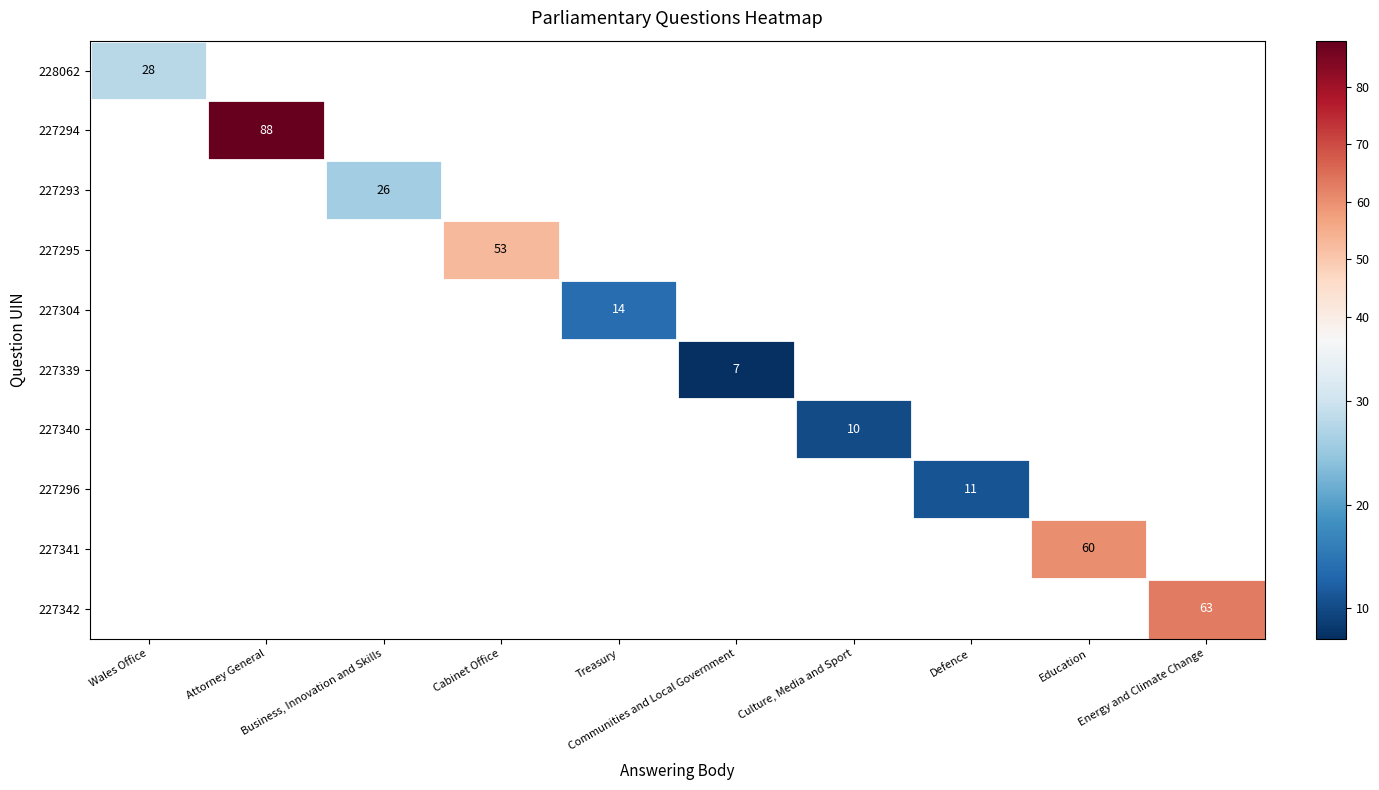

Count the number of categories in the chart.

10